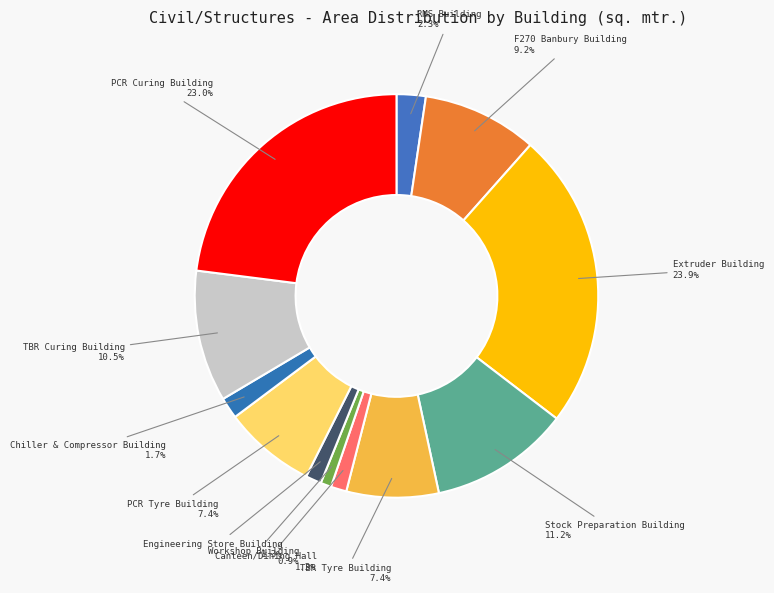

Which slice is the largest?

Extruder Building